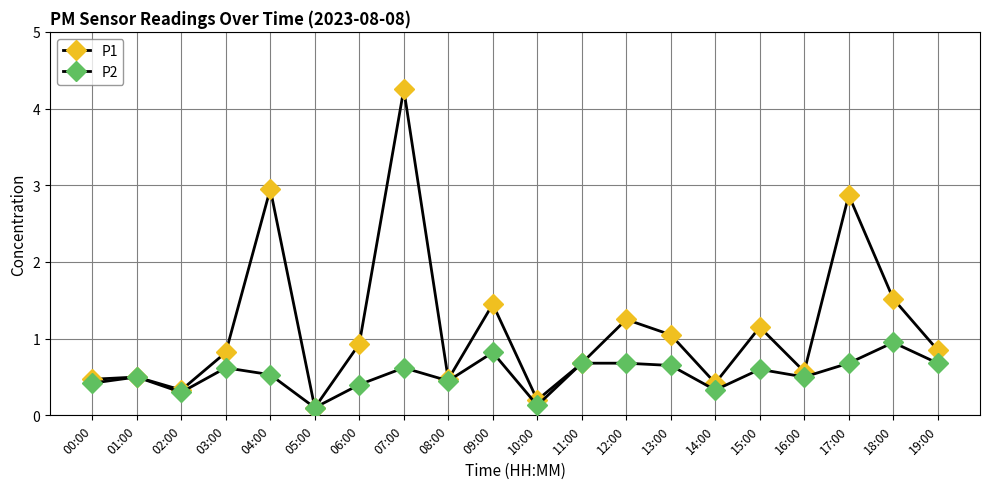

How many lines are shown in the chart?

2